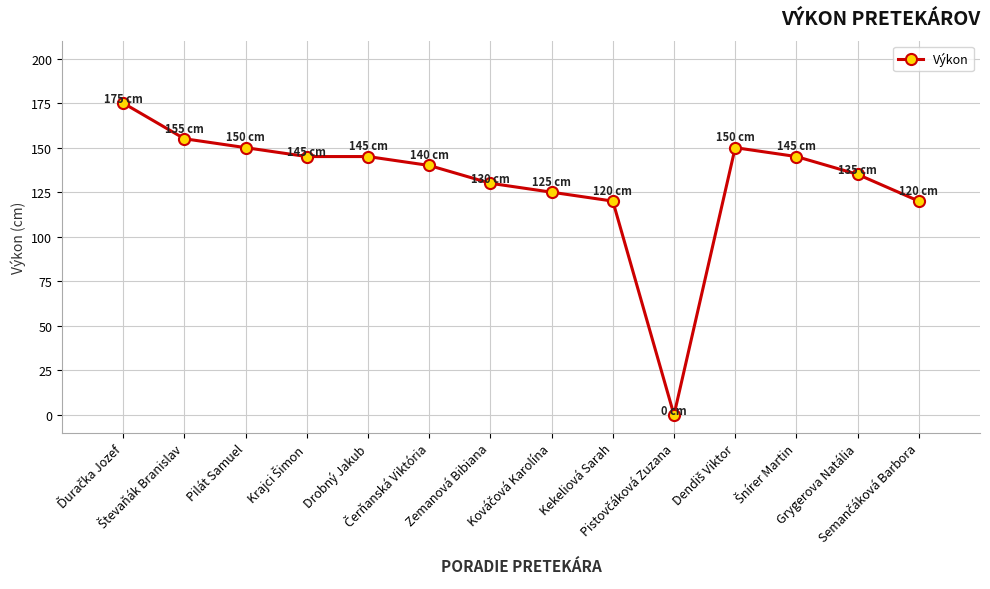

True or false: the data shows 130 at Zemanová Bibiana.

True